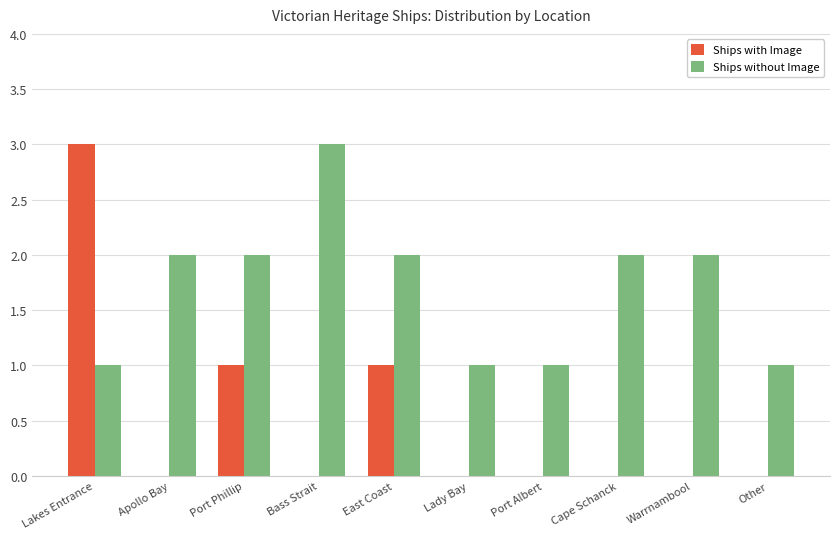

True or false: Ships without Image has a value of 2 at Port Phillip.

True